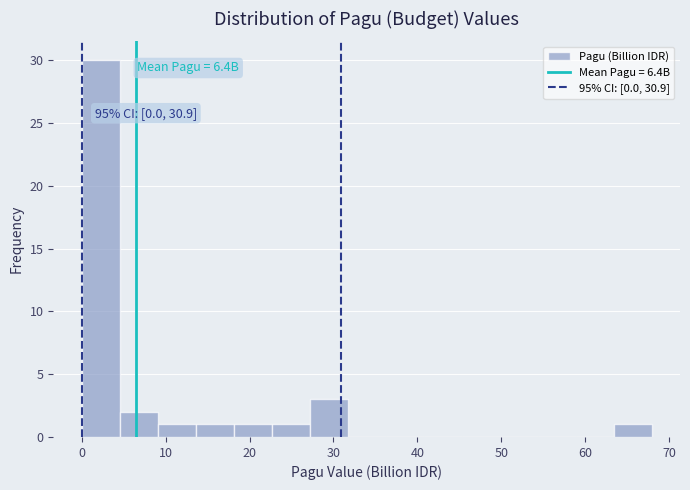

Which range on the x-axis has the tallest bar?

0 to 5